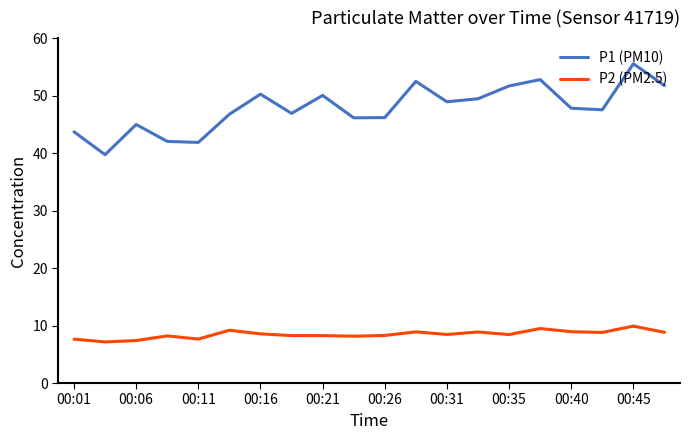

True or false: P2 (PM2.5) and P1 (PM10) cross at least once.

False